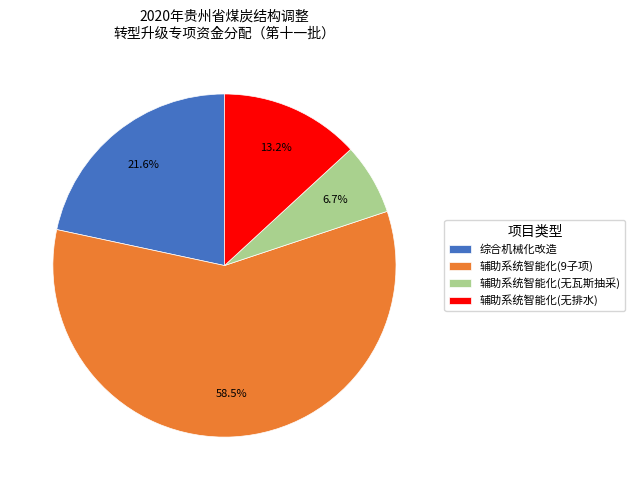

Rank the categories by value from lowest to highest.

辅助系统智能化(无瓦斯抽采), 辅助系统智能化(无排水), 综合机械化改造, 辅助系统智能化(9子项)